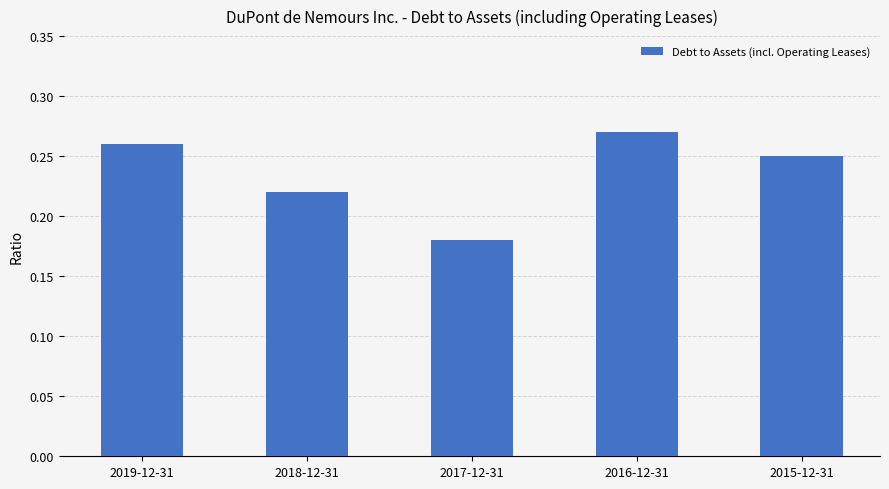

What is the sum of the values at 2015-12-31 and 2019-12-31?

0.5